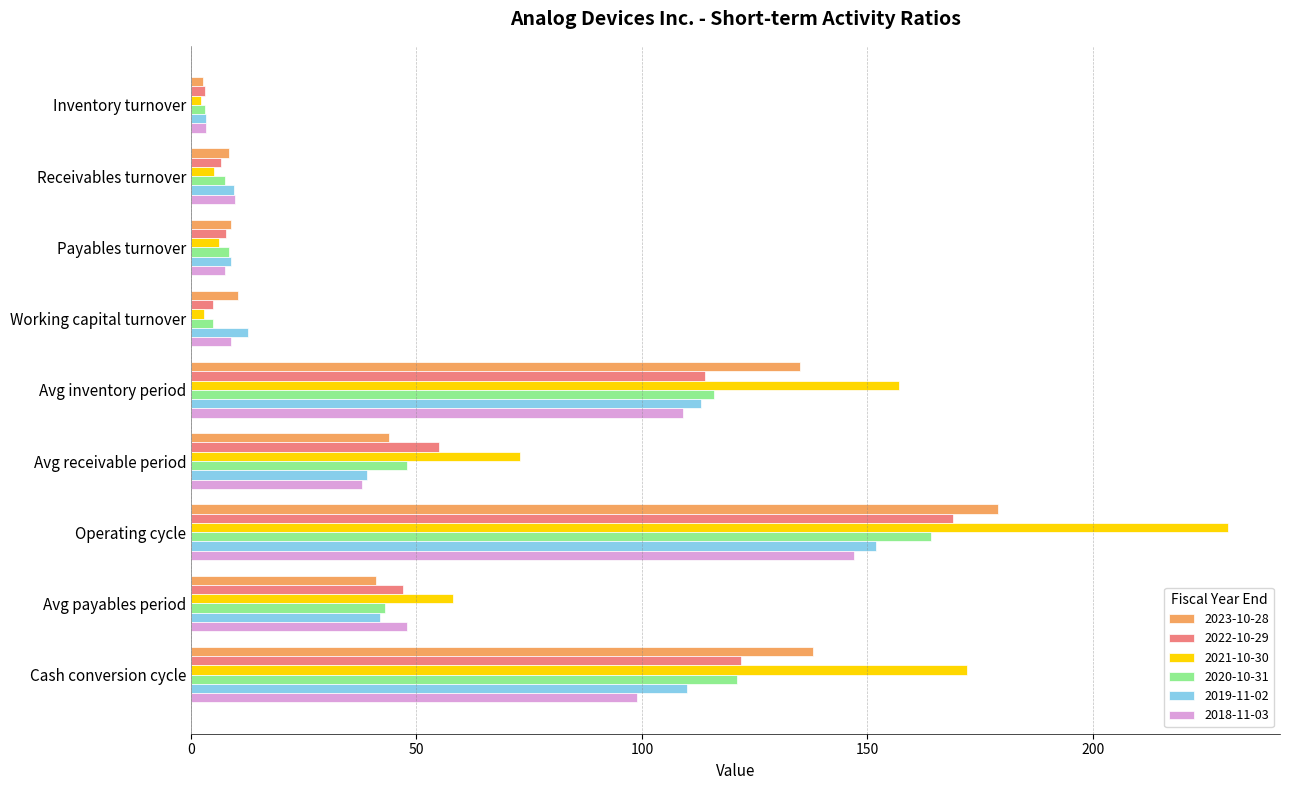

At which label does 2019-11-02 reach its minimum?

Inventory turnover